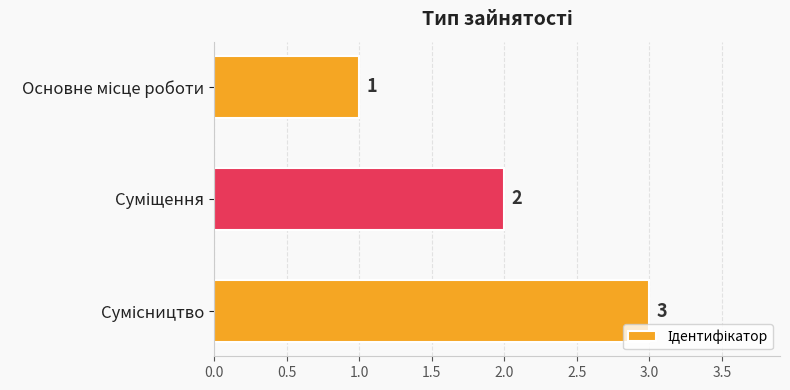

What is the sum of all values?

6